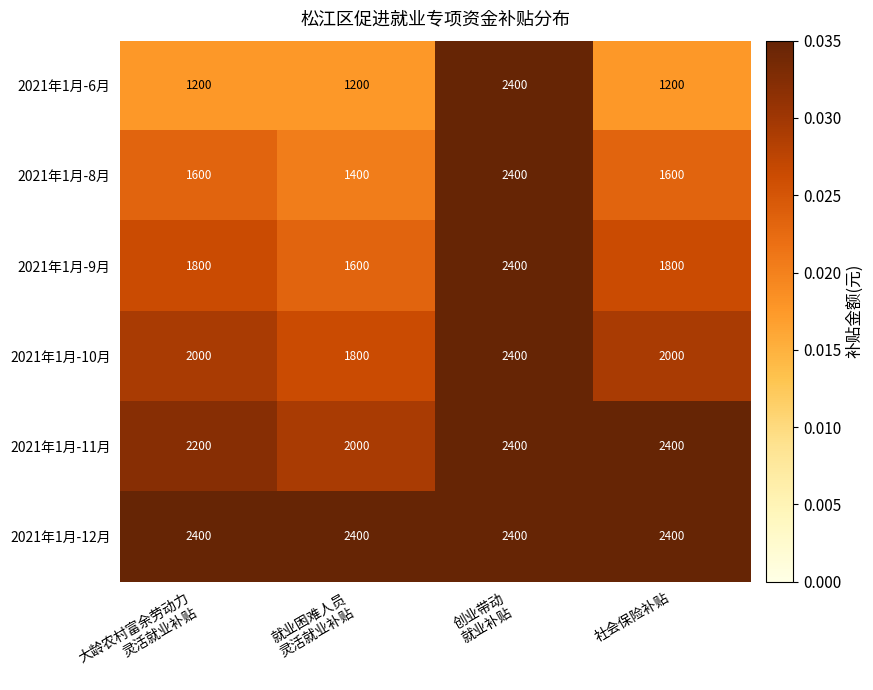

What is the average value of the 2021年1月-6月 series?

1500